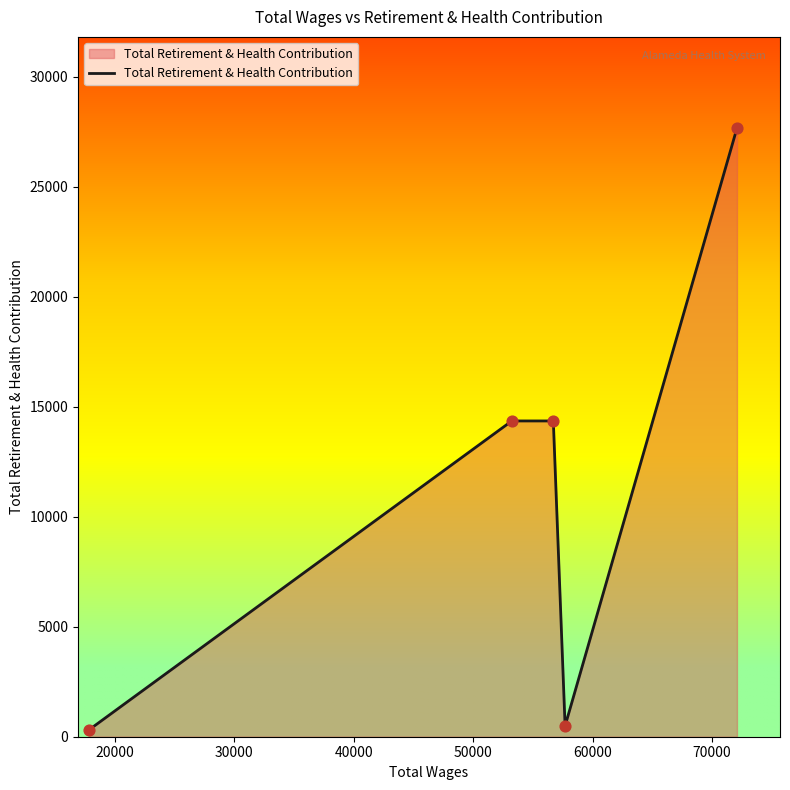

True or false: the data has more than 2 interior local peaks.

False